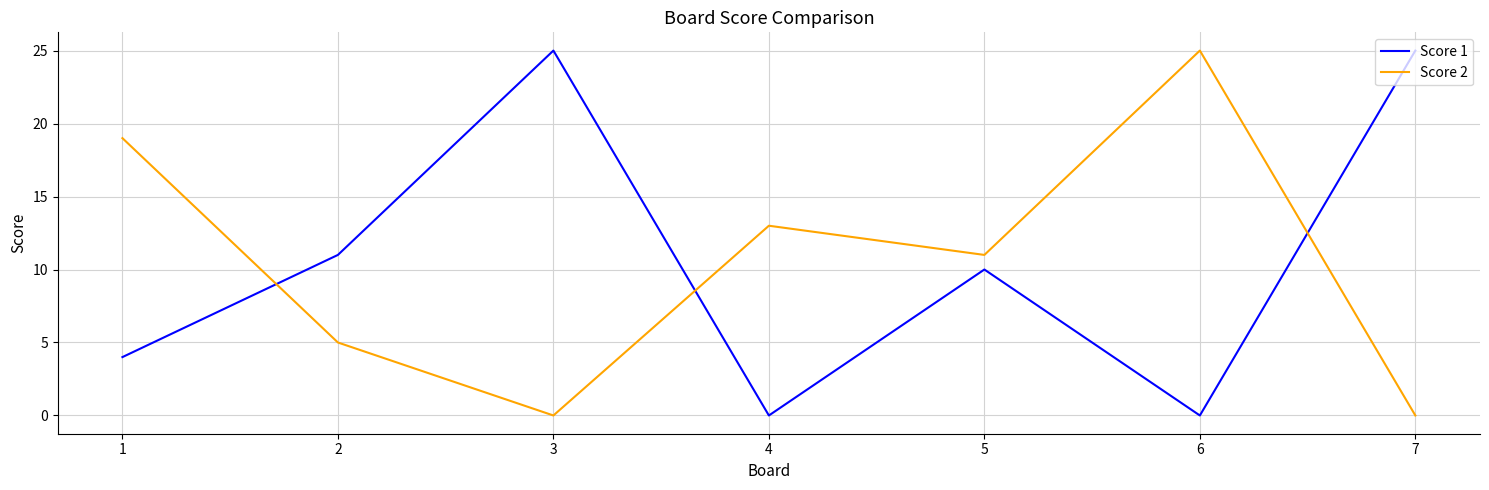

Where do Score 2 and Score 1 first cross each other?

1 and 2